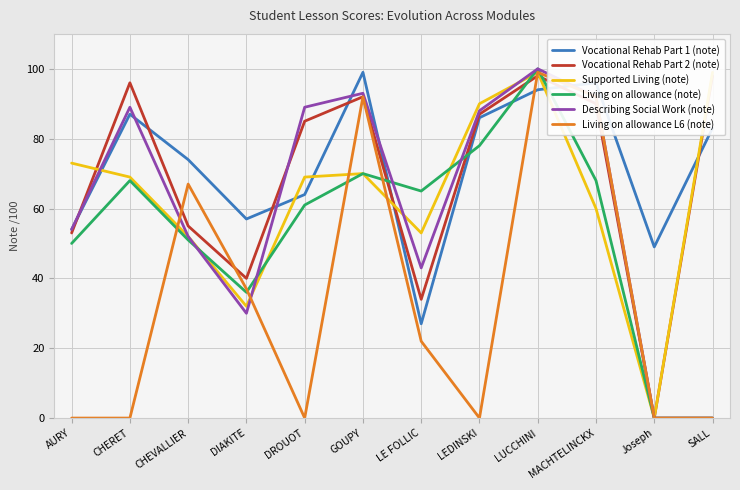

Does the chart have visible grid lines?

Yes